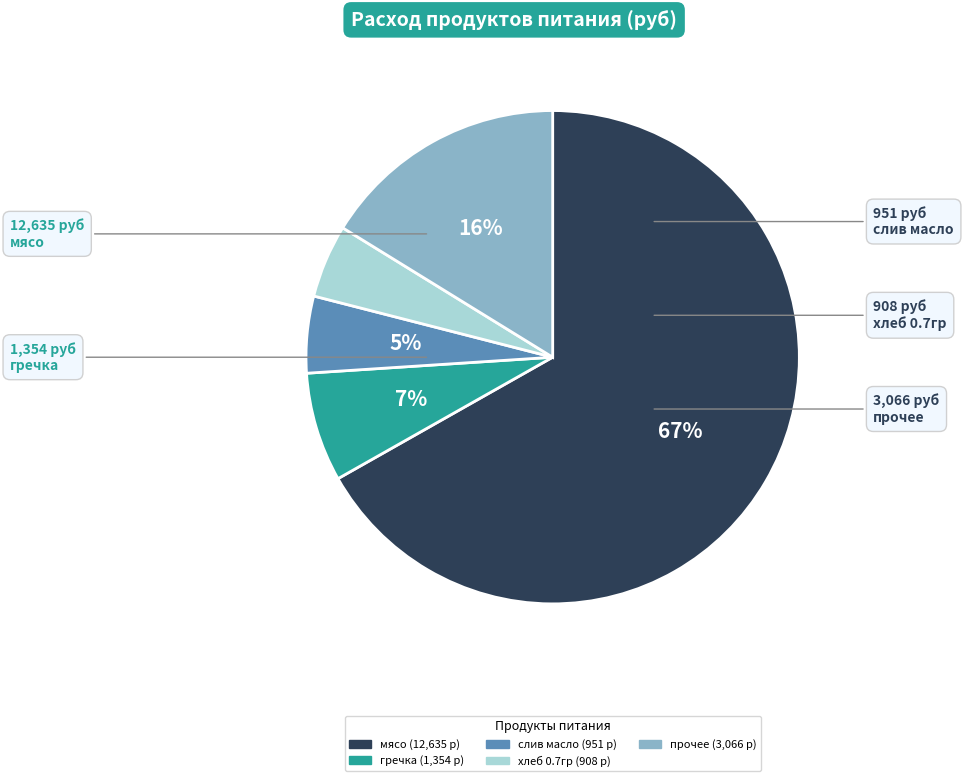

Is there a majority slice in this chart?

Yes